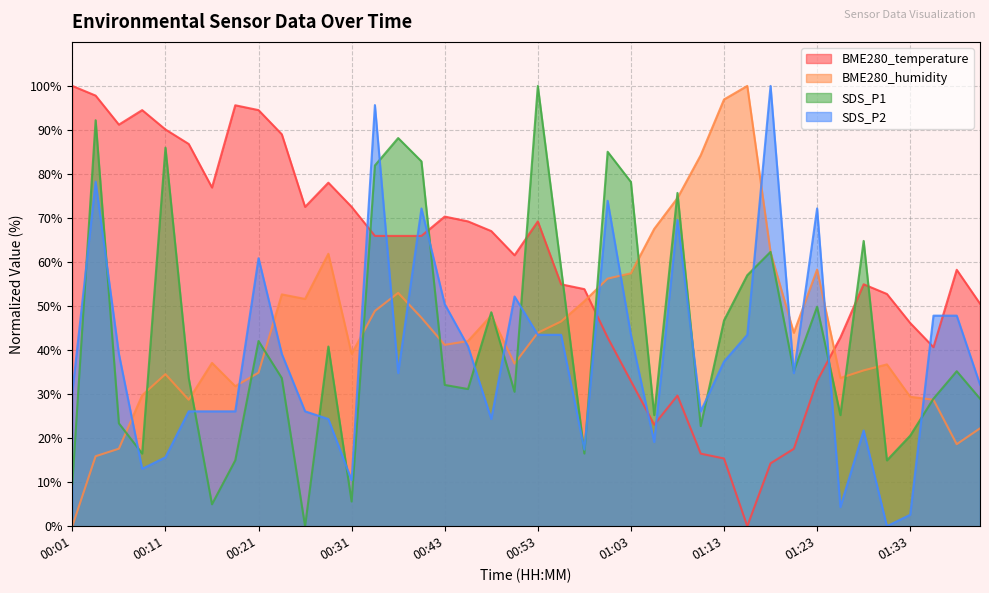

What is the difference between the maximum and minimum values in the BME280_temperature series?

100.0